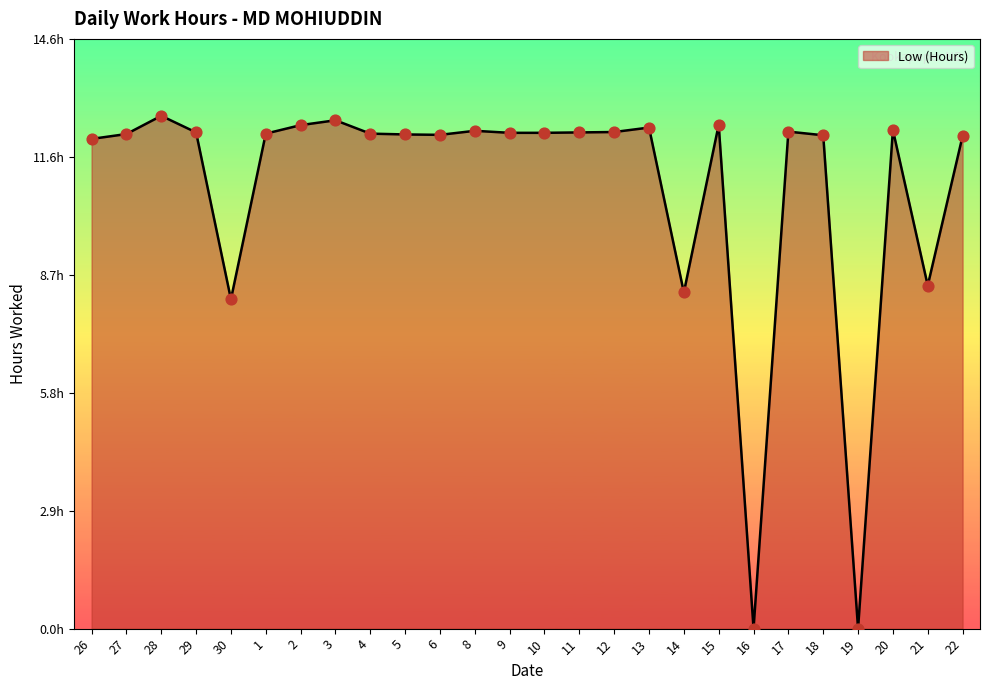

Which has a higher value, 14 or 8?

8